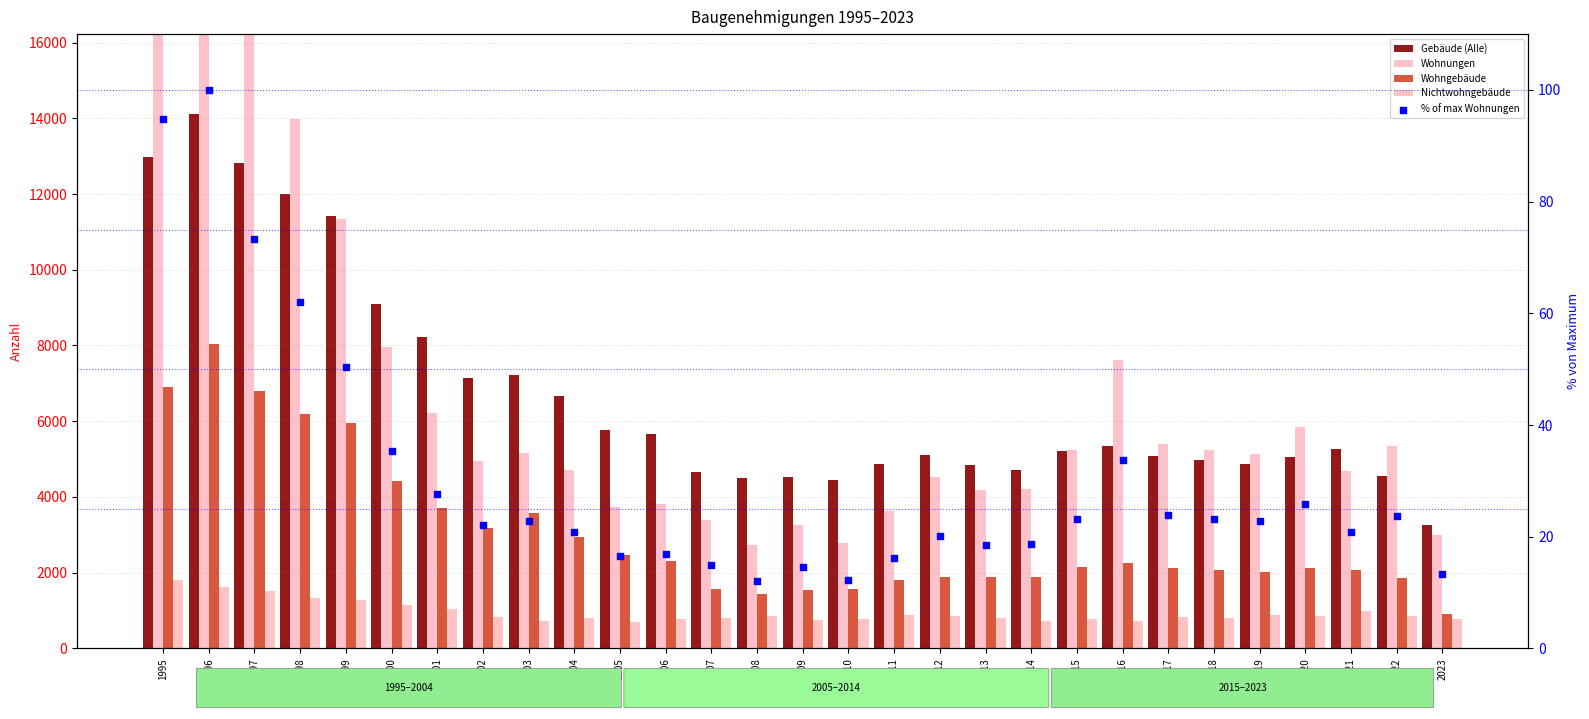

Which series contains the lowest Y value?

% of max Wohnungen